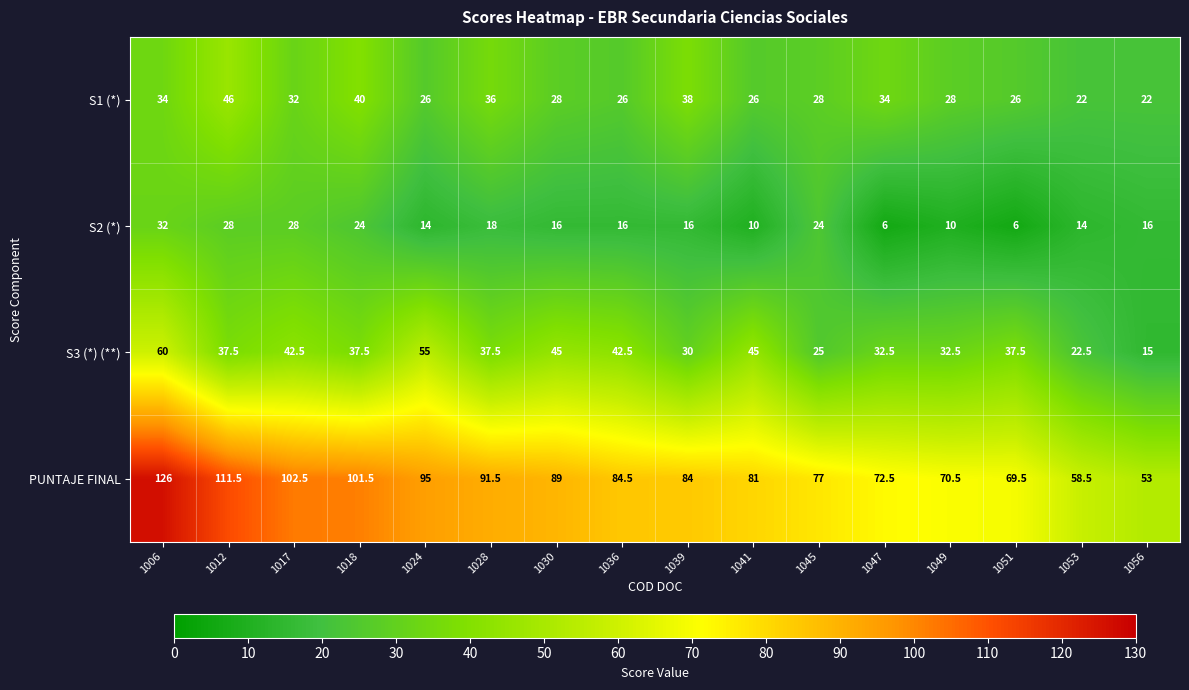

Read the S3 (*) (**) value at 1028.

37.5